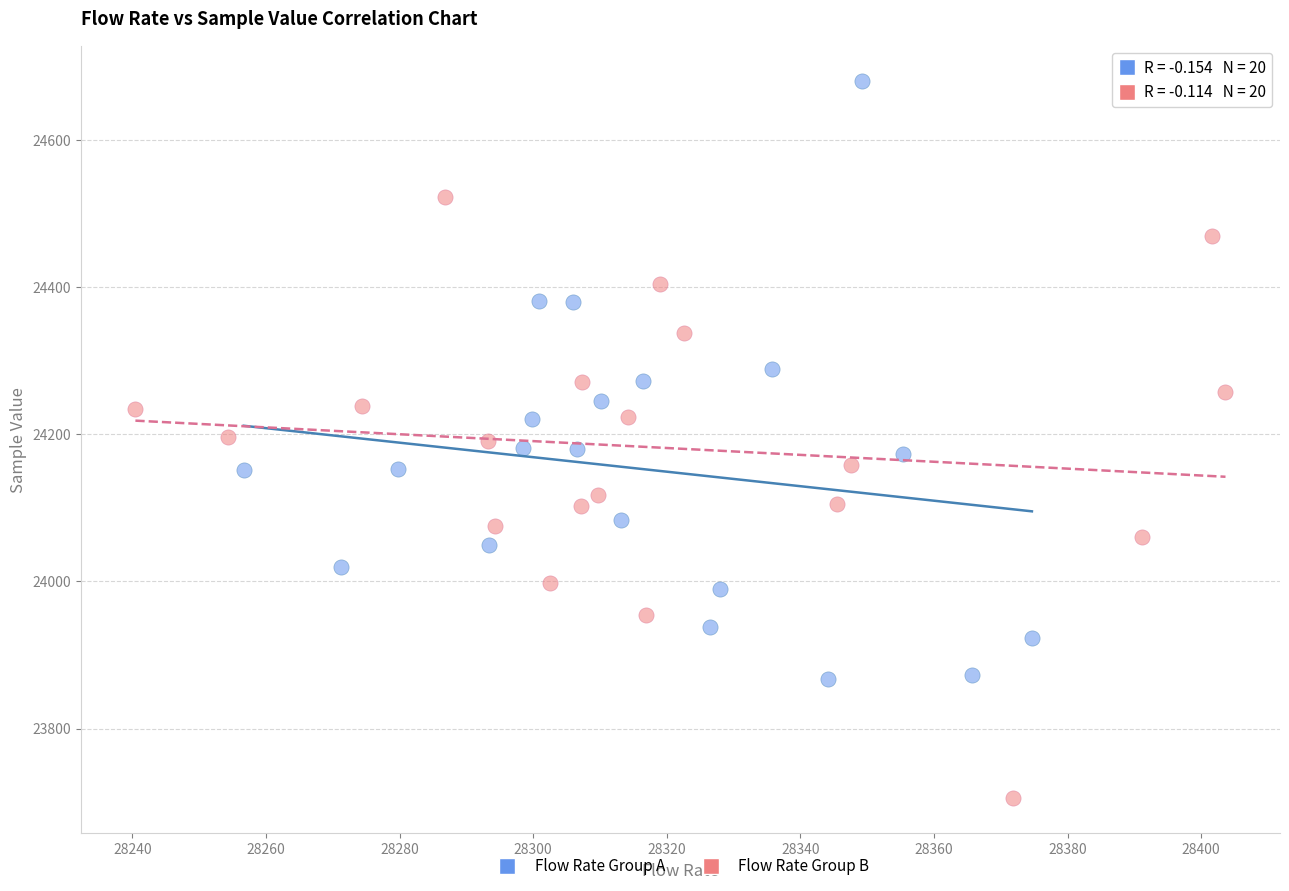

What are all the series names shown in the legend?

Flow Rate Group A, Flow Rate Group B